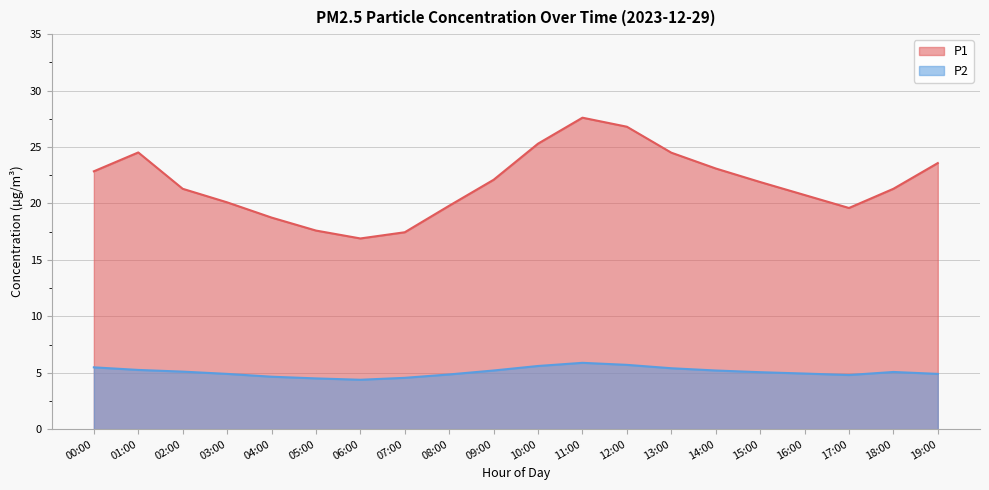

What is the highest value of the P1 series?

27.6